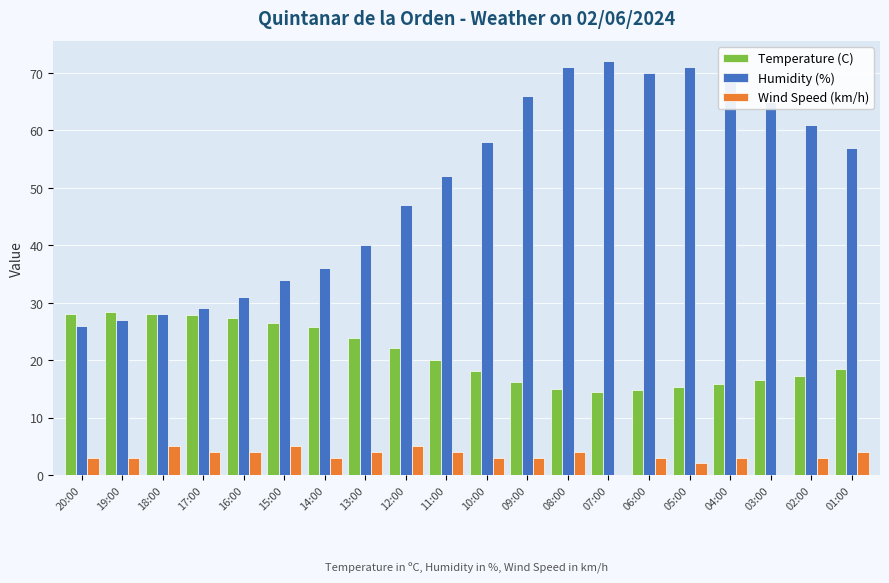

Which series changed the most between 09:00 and 01:00?

Humidity (%)